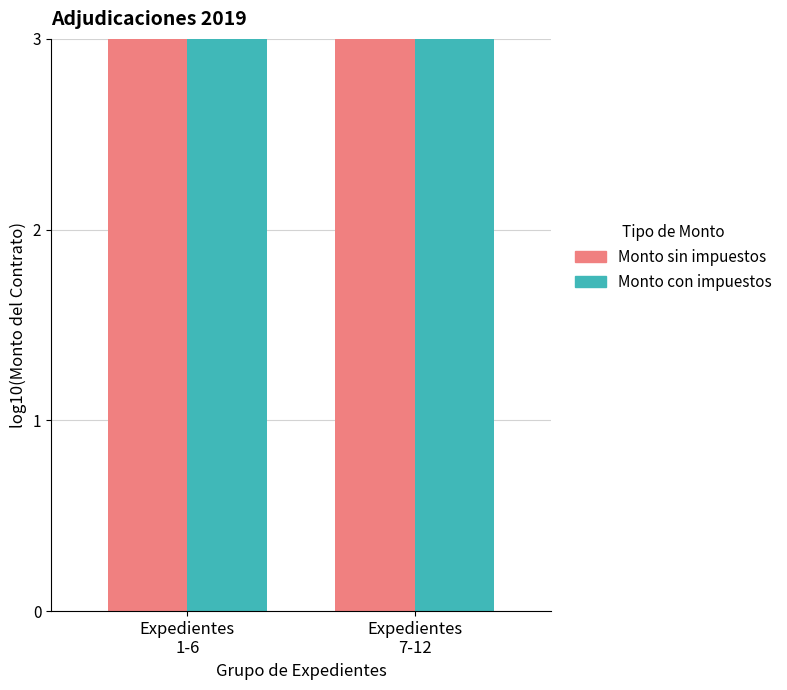

How many values in the Monto sin impuestos series are below 4?

1